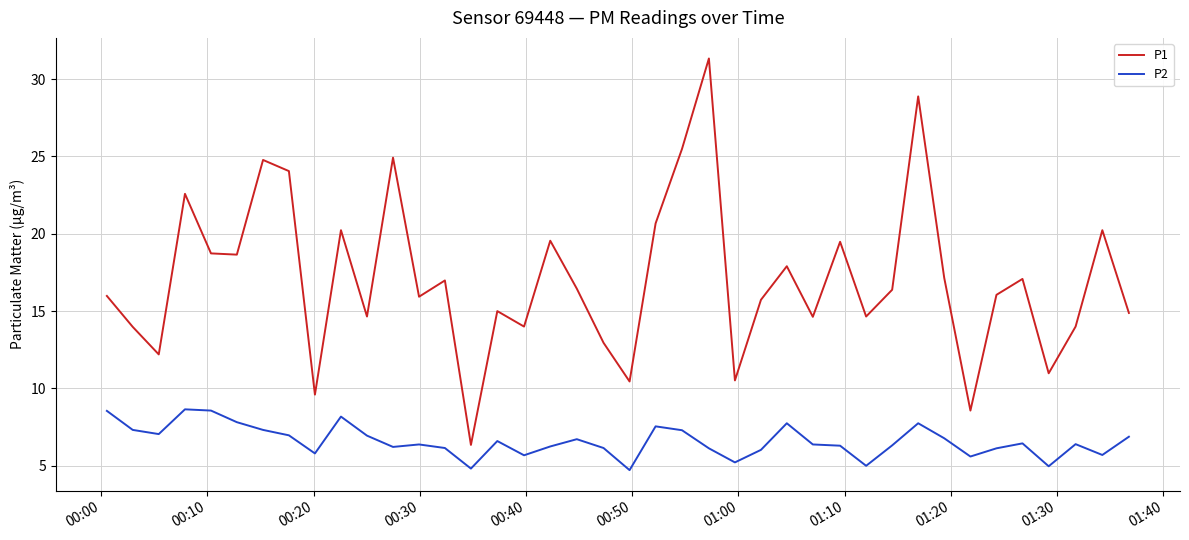

List the series in order of their peak value, lowest first.

P2, P1